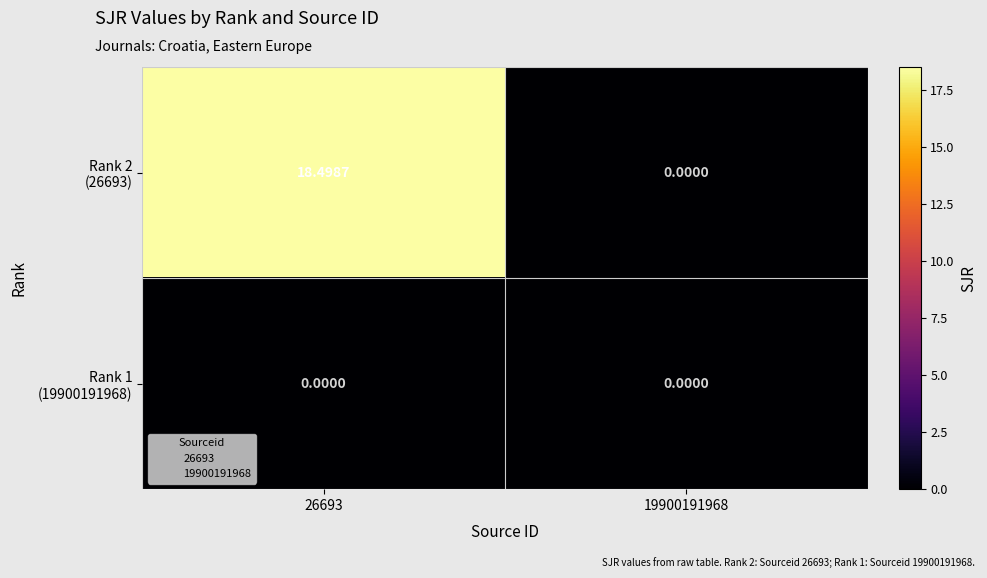

At which category does the chart reach its peak across all series?

26693